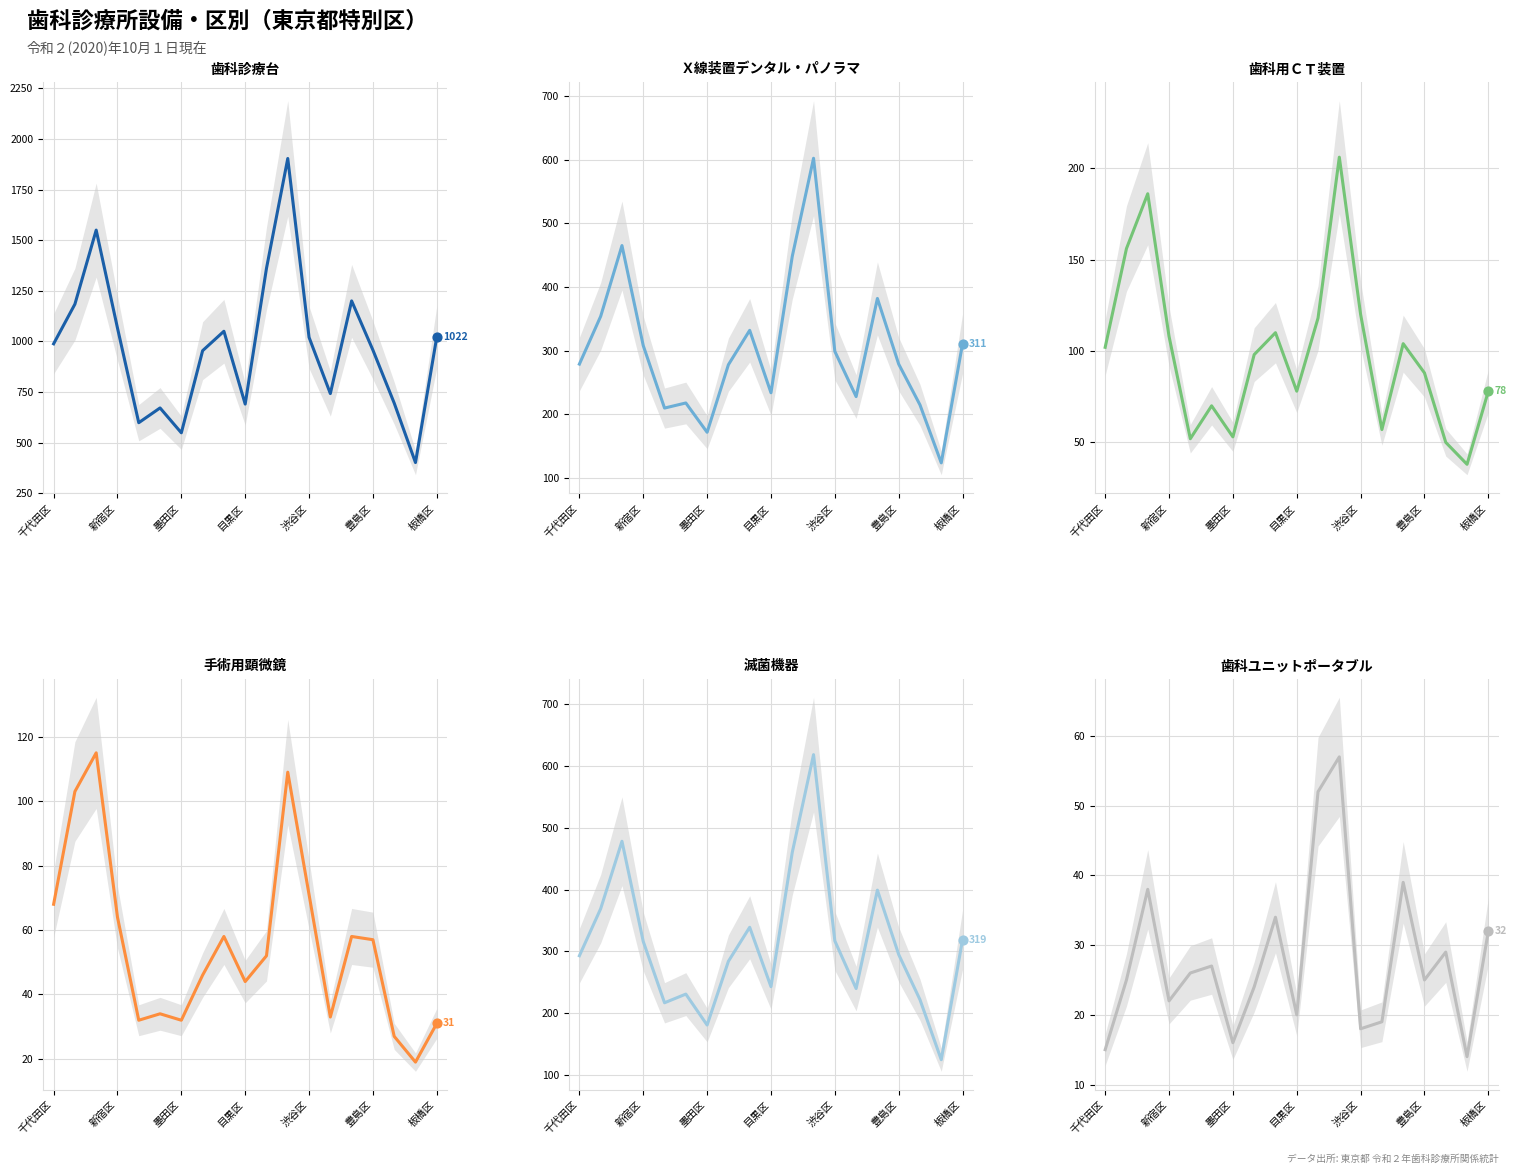

At how many categories does at least one series exceed 1381?

2